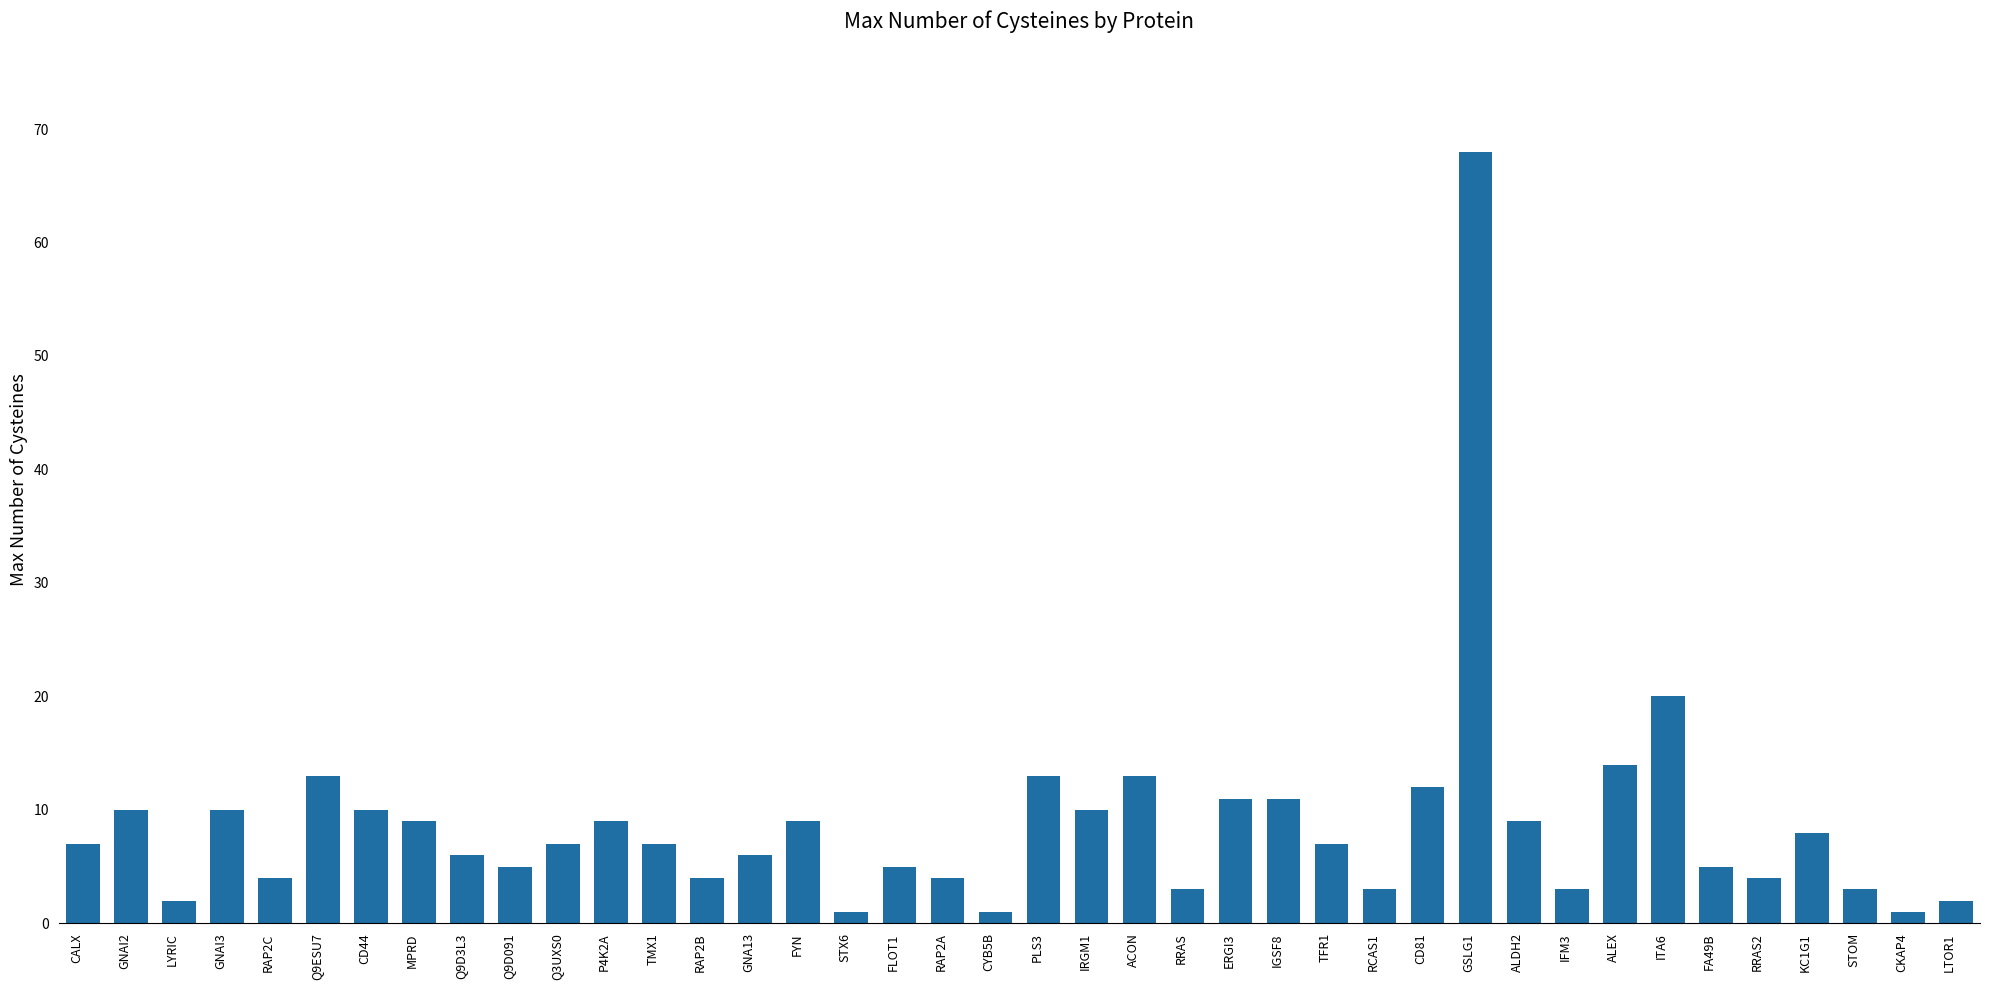

What is the ratio of the value at ITA6 to the value at CALX?

2.9